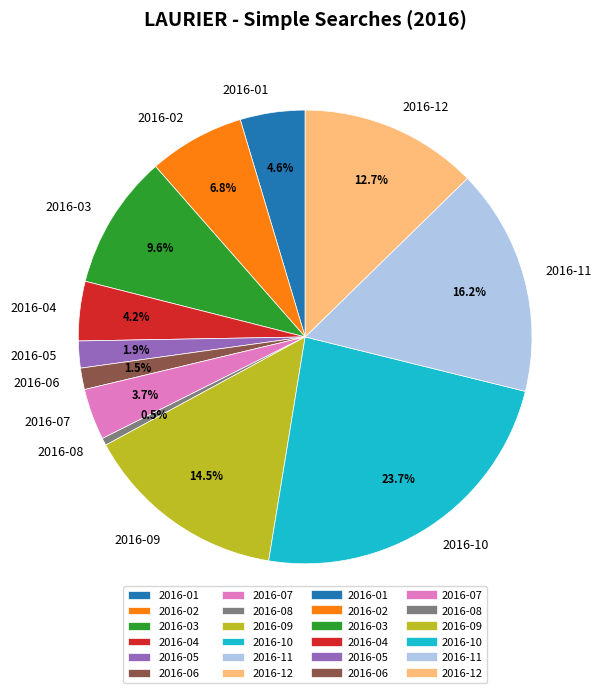

Count the number of slices in the pie.

12